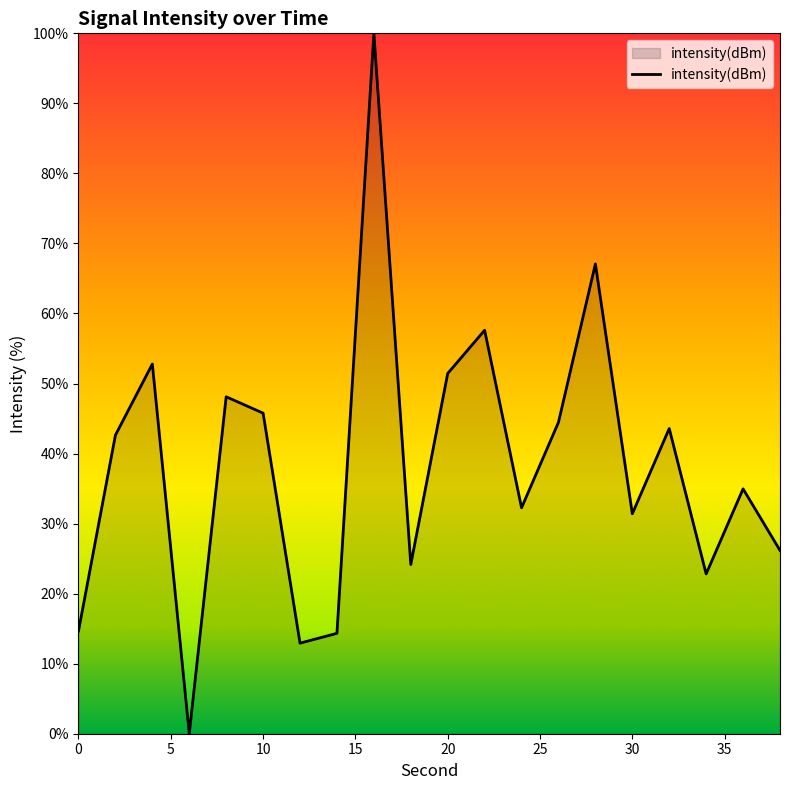

What is the difference between the second highest and minimum values?

67.1